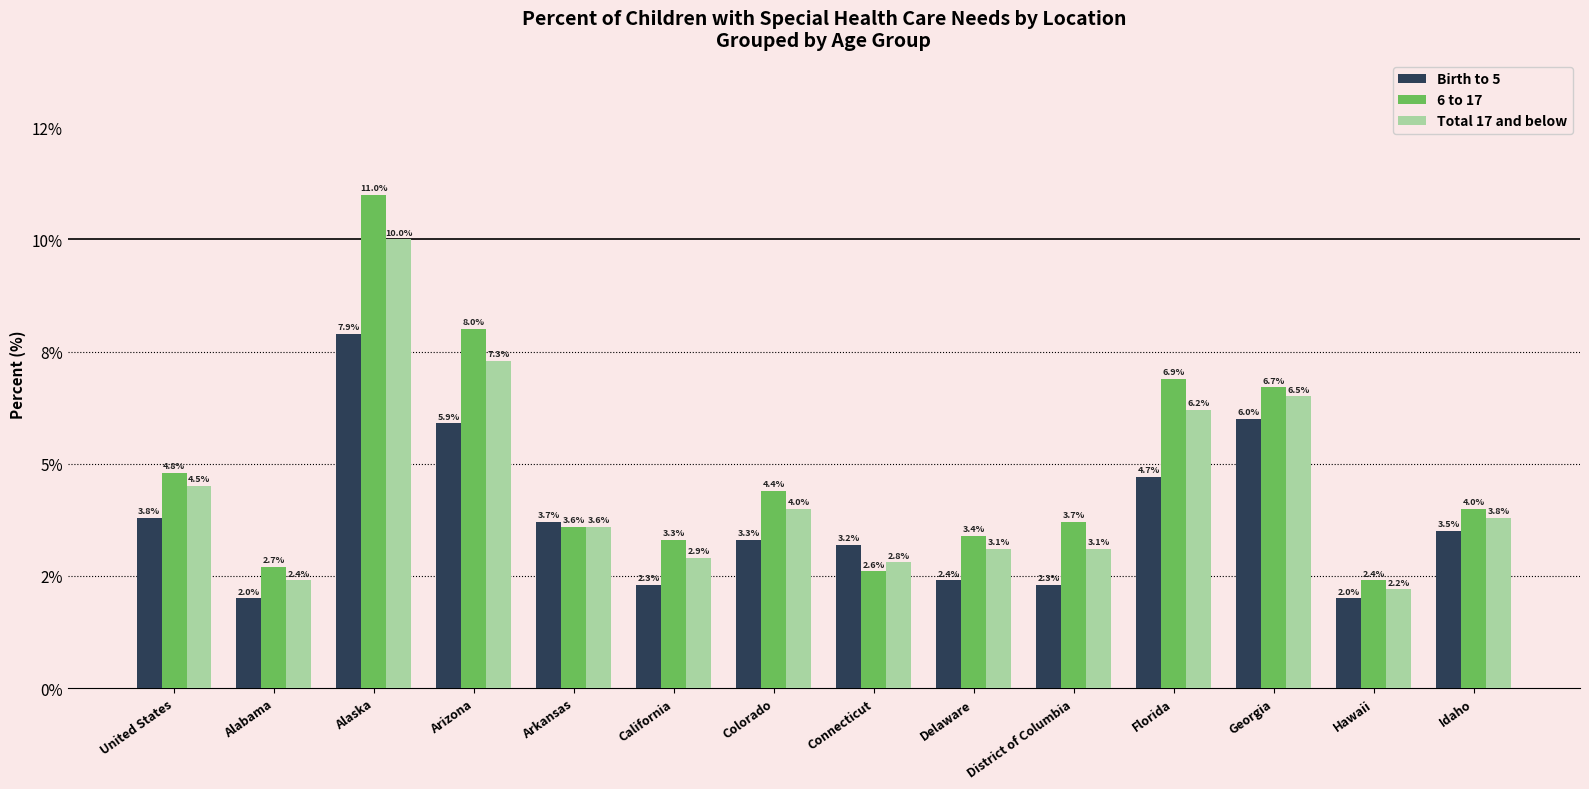

Reading left to right, transcribe all the data shown in this chart.

Birth to 5: United States=3.8	Alabama=2.0	Alaska=7.9	Arizona=5.9	Arkansas=3.7	California=2.3	Colorado=3.3	Connecticut=3.2	Delaware=2.4	District of Columbia=2.3	Florida=4.7	Georgia=6.0	Hawaii=2.0	Idaho=3.5
6 to 17: United States=4.8	Alabama=2.7	Alaska=11.0	Arizona=8.0	Arkansas=3.6	California=3.3	Colorado=4.4	Connecticut=2.6	Delaware=3.4	District of Columbia=3.7	Florida=6.9	Georgia=6.7	Hawaii=2.4	Idaho=4.0
Total 17 and below: United States=4.5	Alabama=2.4	Alaska=10.0	Arizona=7.3	Arkansas=3.6	California=2.9	Colorado=4.0	Connecticut=2.8	Delaware=3.1	District of Columbia=3.1	Florida=6.2	Georgia=6.5	Hawaii=2.2	Idaho=3.8